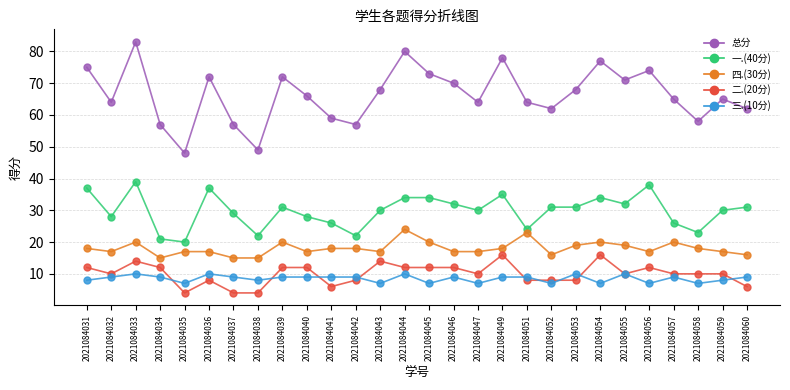

Reading left to right, transcribe all the data shown in this chart.

总分: 75	64	83	57	48	72	57	49	72	66	59	57	68	80	73	70	64	78	64	62	68	77	71	74	65	58	65	62
一.(40分): 37	28	39	21	20	37	29	22	31	28	26	22	30	34	34	32	30	35	24	31	31	34	32	38	26	23	30	31
四.(30分): 18	17	20	15	17	17	15	15	20	17	18	18	17	24	20	17	17	18	23	16	19	20	19	17	20	18	17	16
二.(20分): 12	10	14	12	4	8	4	4	12	12	6	8	14	12	12	12	10	16	8	8	8	16	10	12	10	10	10	6
三.(10分): 8	9	10	9	7	10	9	8	9	9	9	9	7	10	7	9	7	9	9	7	10	7	10	7	9	7	8	9